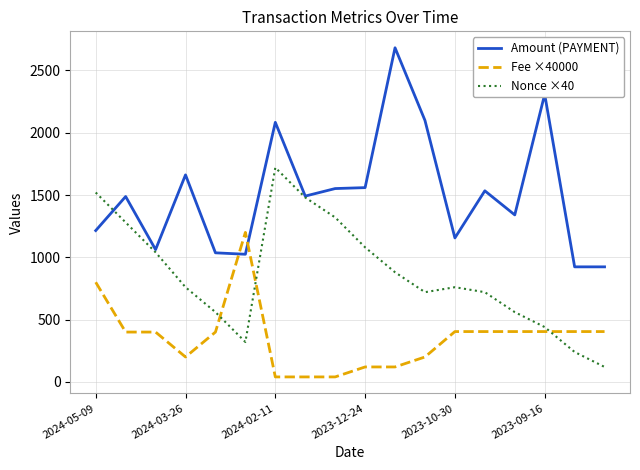

What is the greatest value displayed?

2681.5